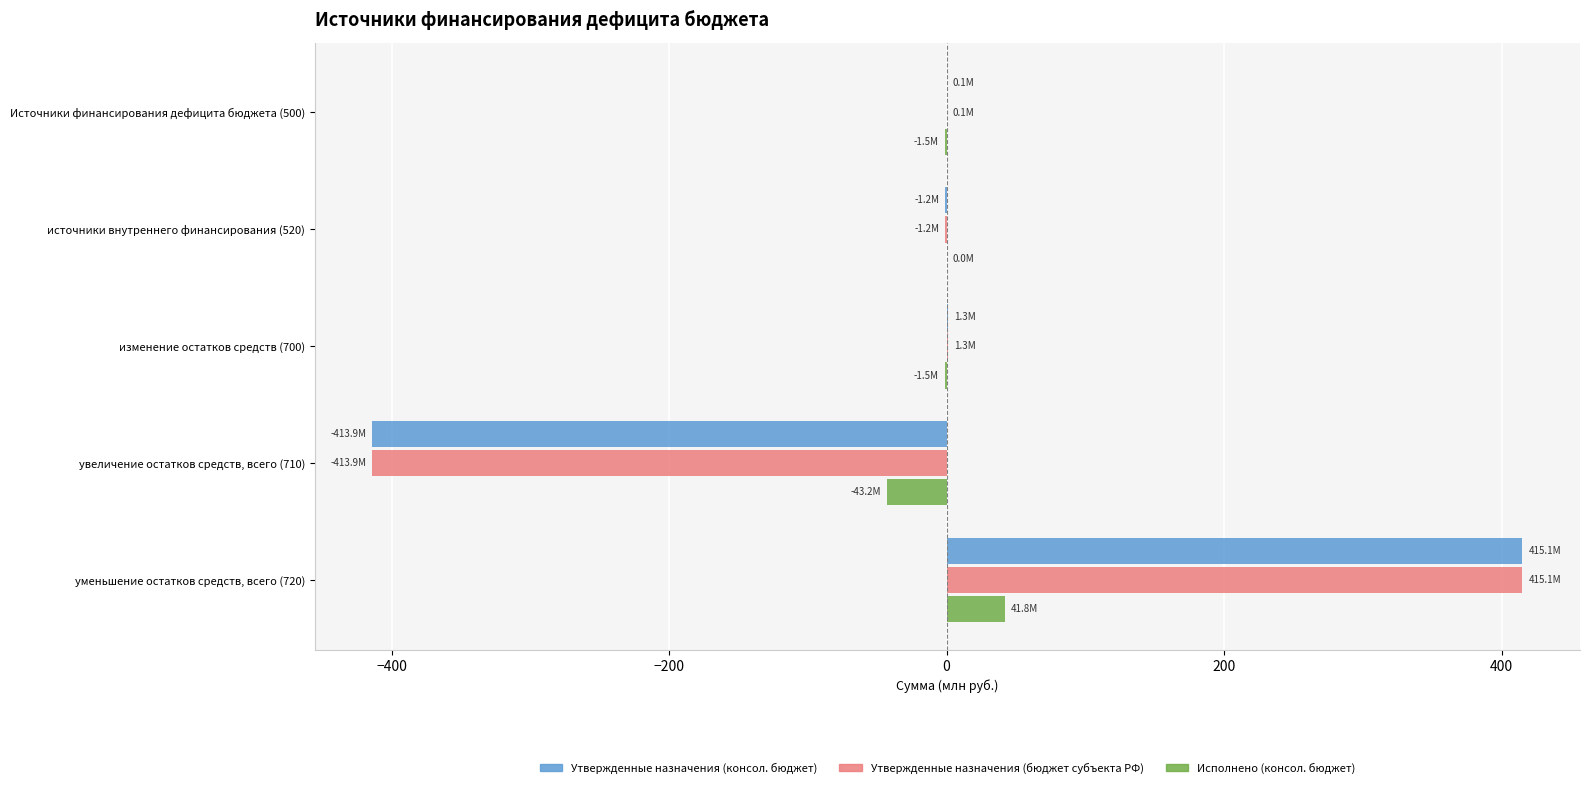

What is the total value across all series at уменьшение остатков средств, всего (720)?

872.0